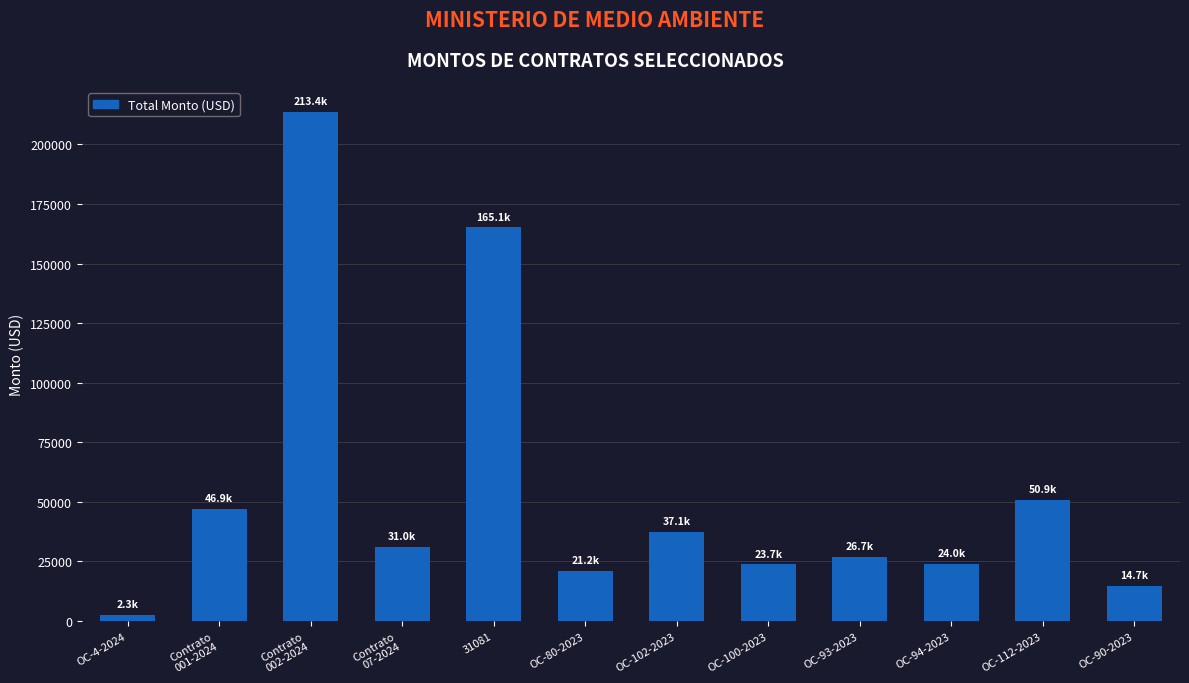

True or false: the data shows 88320.6 at OC-112-2023.

False